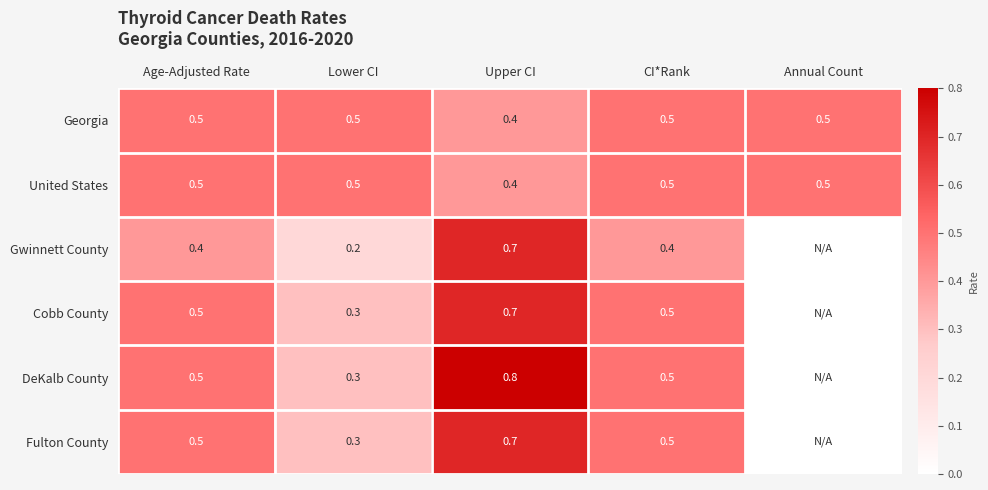

What is the lowest value of the United States series?

0.4